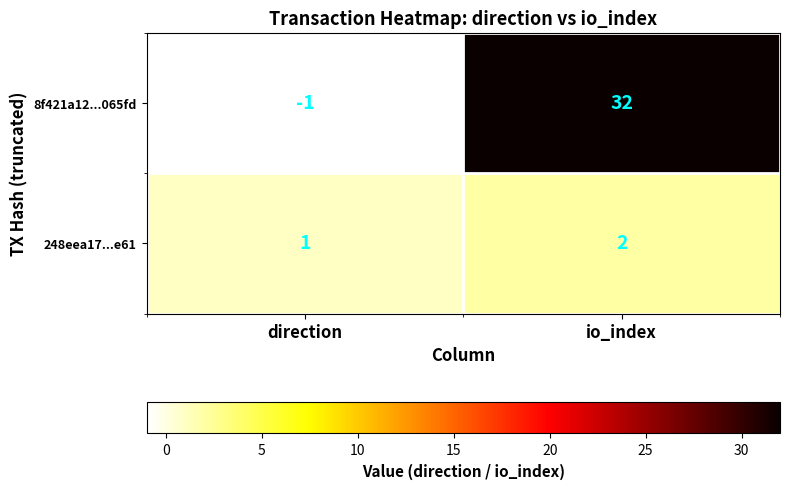

Count the number of categories in the chart.

2